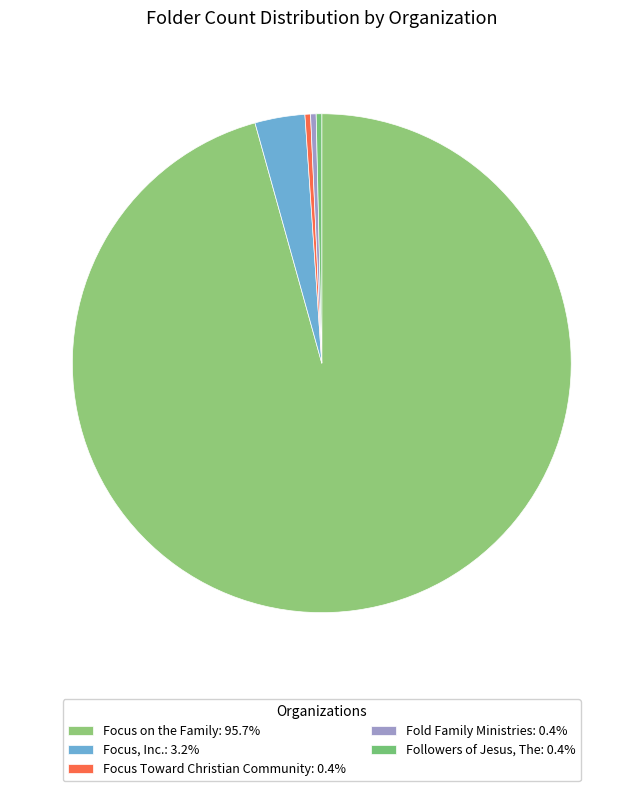

Which category accounts for the majority?

Focus on the Family